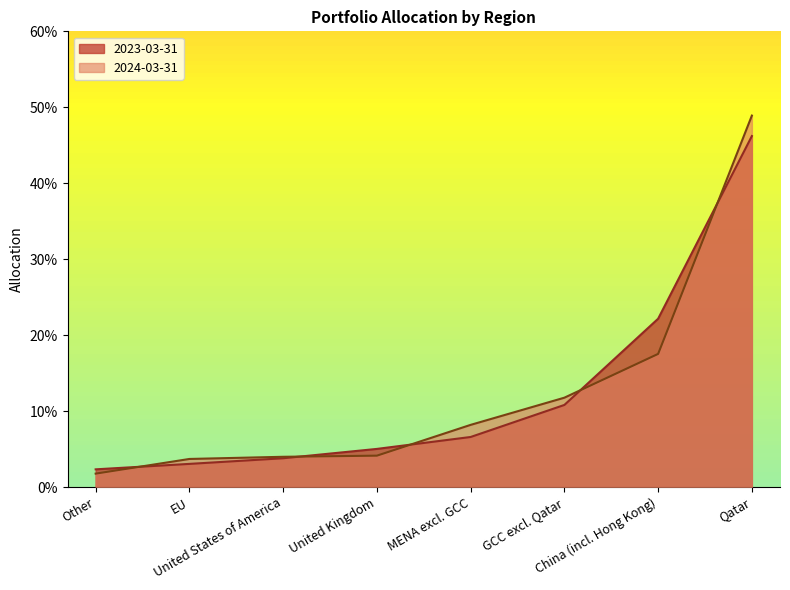

True or false: 2024-03-31 and 2023-03-31 cross at least once.

True